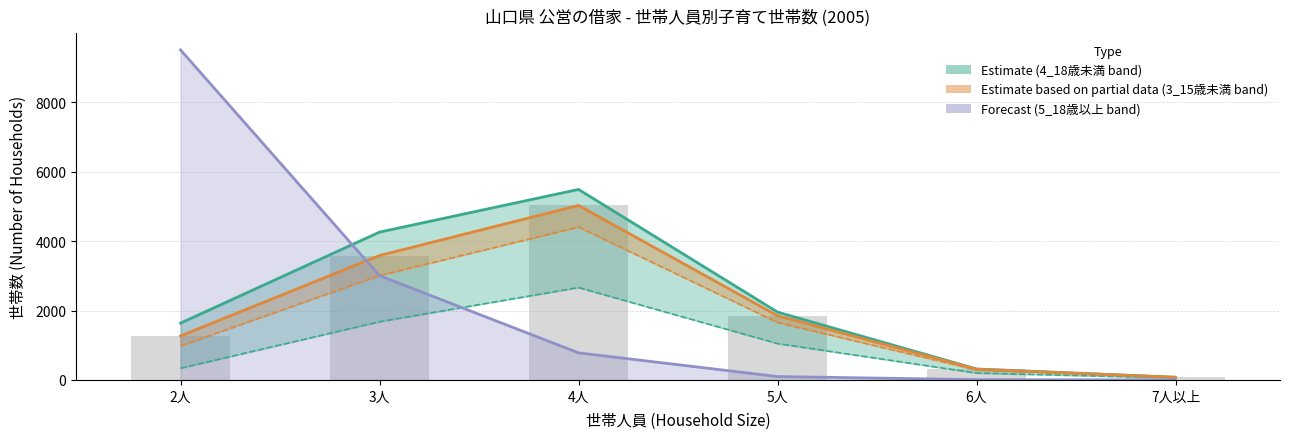

Which label corresponds to the largest value in the chart?

2人